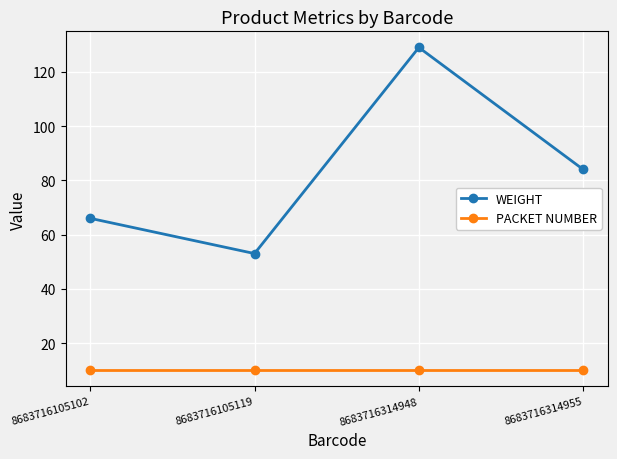

What value does the WEIGHT series have at 8683716105119?

53